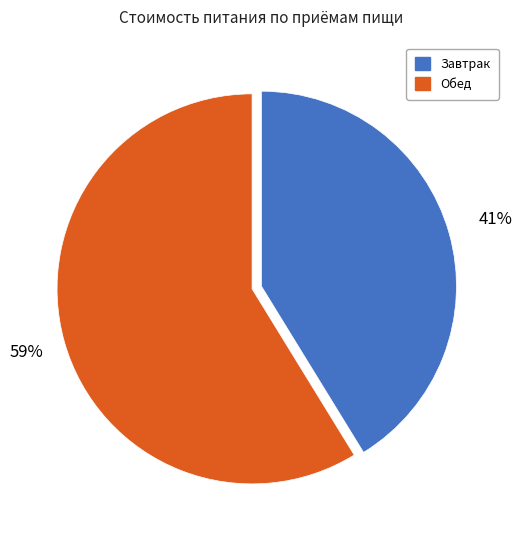

Is there any slice that represents more than half of the pie?

Yes